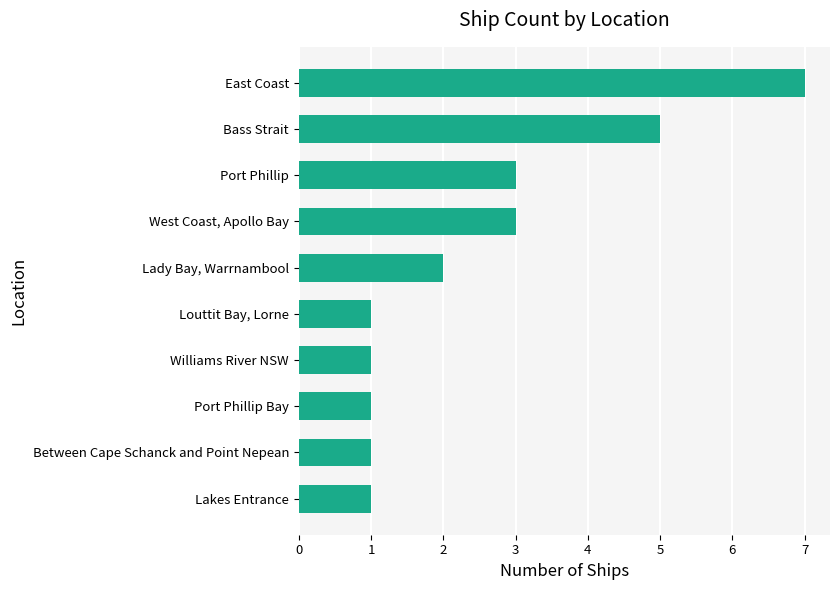

What is the ratio of the value at Port Phillip to the value at Port Phillip Bay?

3.0